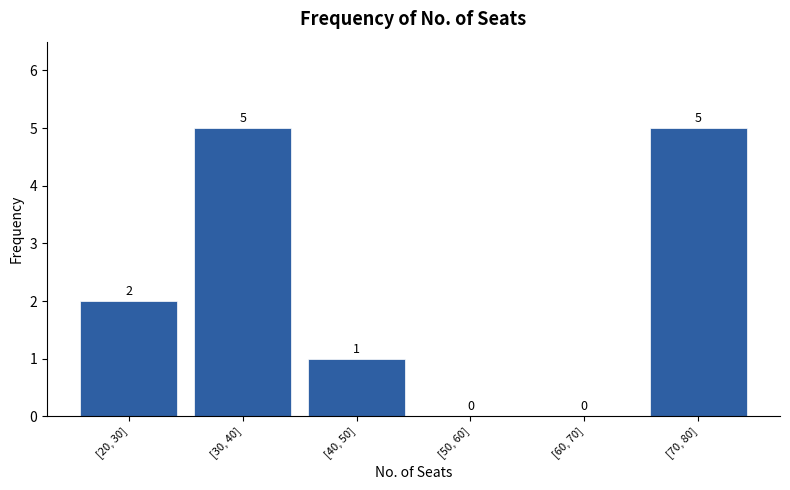

Reading left to right, extract all data points from this chart.

[20, 30]=2	[30, 40]=5	[40, 50]=1	[50, 60]=0	[60, 70]=0	[70, 80]=5